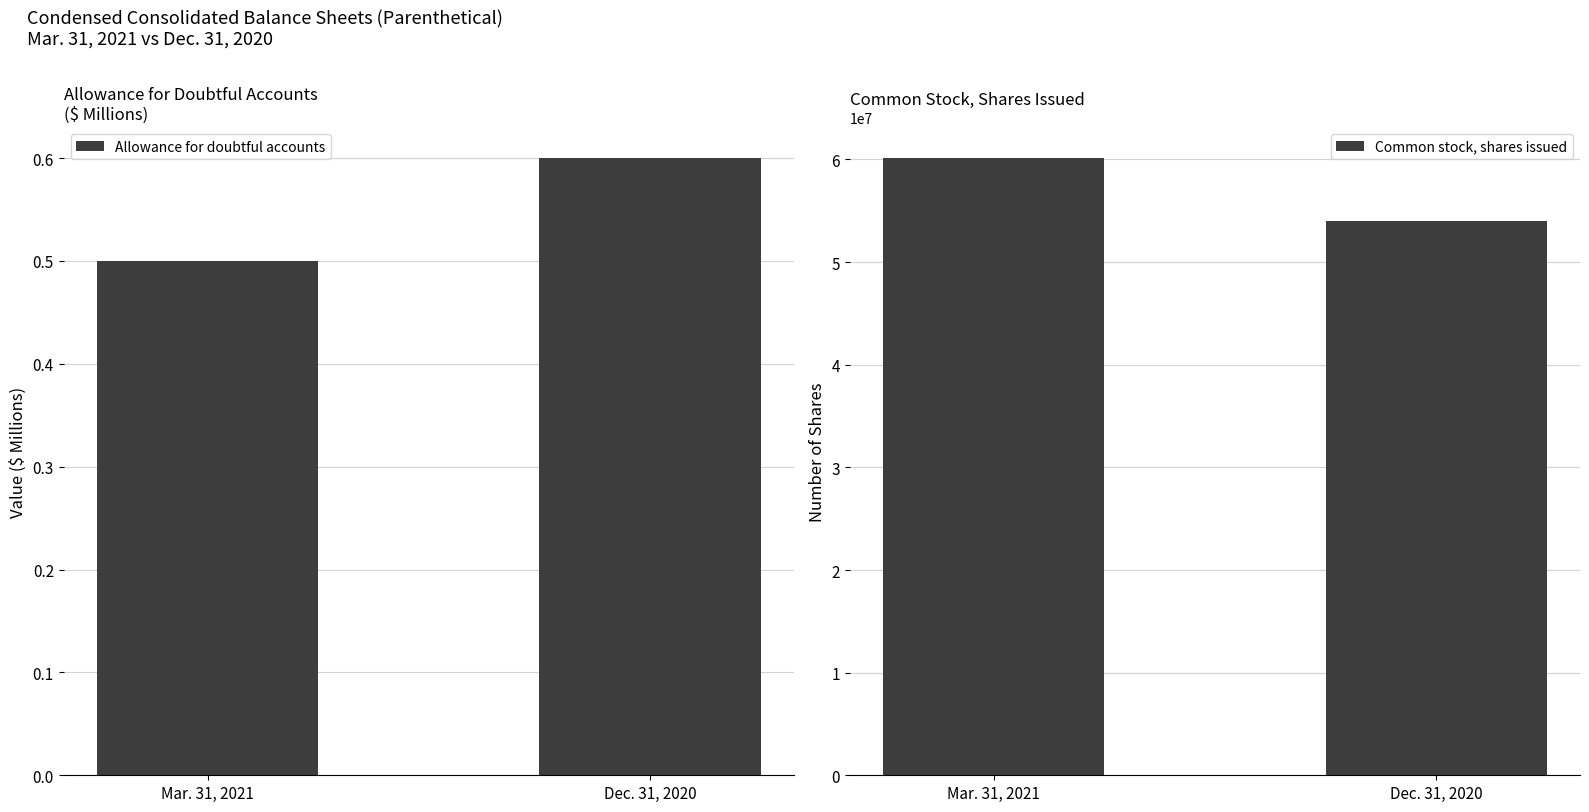

At how many categories does at least one series exceed 53322489?

2